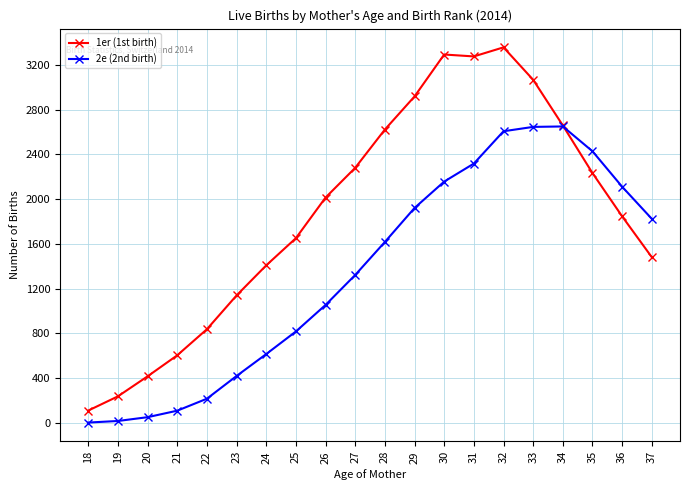

After their last crossing, which series has the higher values: 2e (2nd birth) or 1er (1st birth)?

2e (2nd birth)